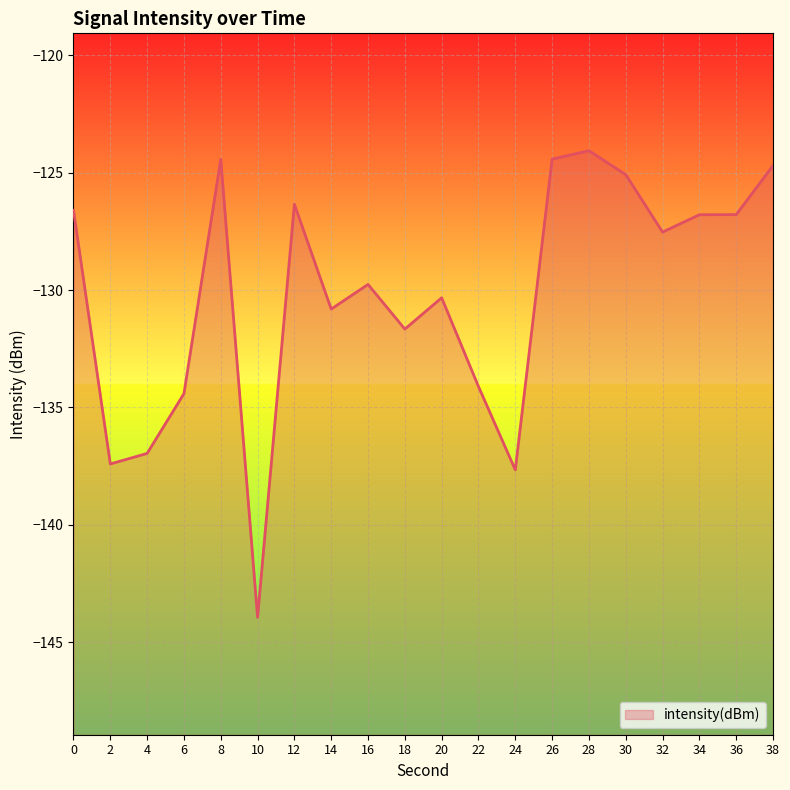

Reading left to right, transcribe all the data shown in this chart.

0=-126.6	2=-137.4	4=-137.0	6=-134.4	8=-124.4	10=-143.9	12=-126.3	14=-130.8	16=-129.8	18=-131.7	20=-130.3	22=-134.1	24=-137.7	26=-124.4	28=-124.1	30=-125.1	32=-127.5	34=-126.8	36=-126.8	38=-124.7